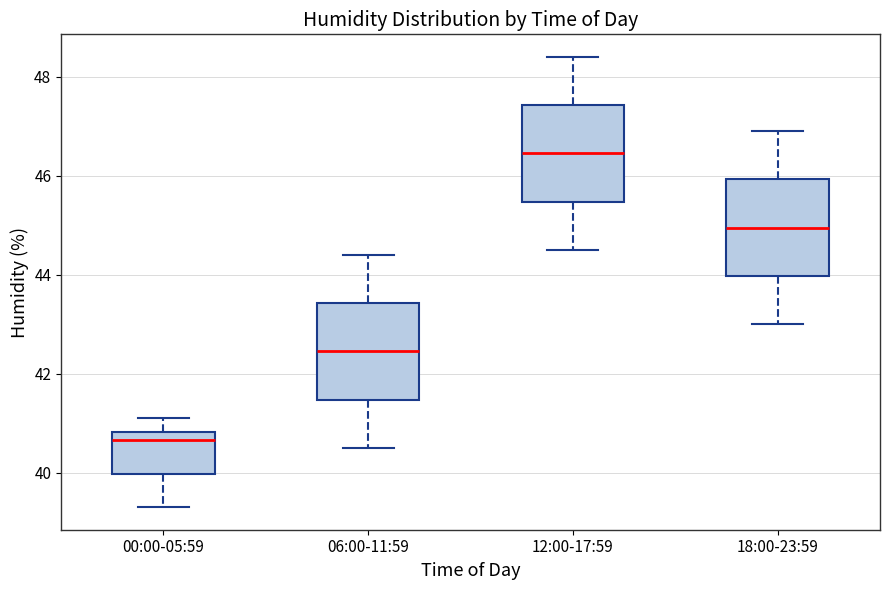

Which box has the lowest median line?

00:00-05:59